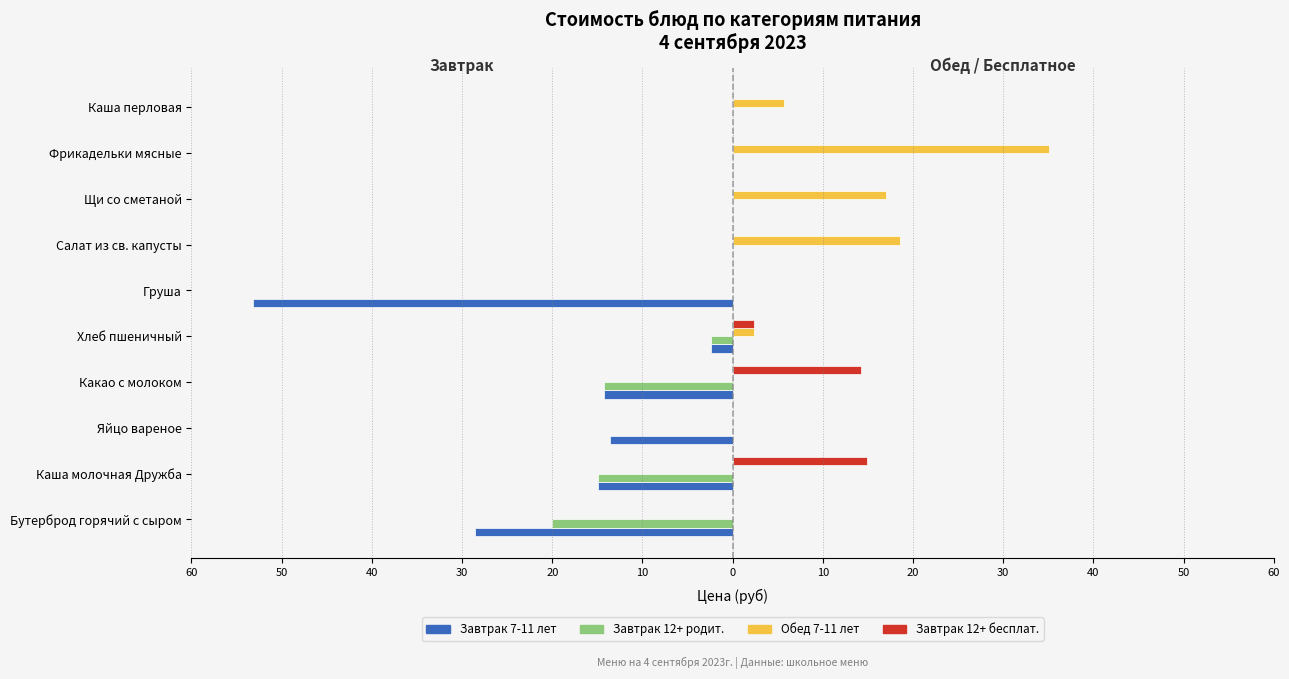

What is the smallest value displayed?

-53.2